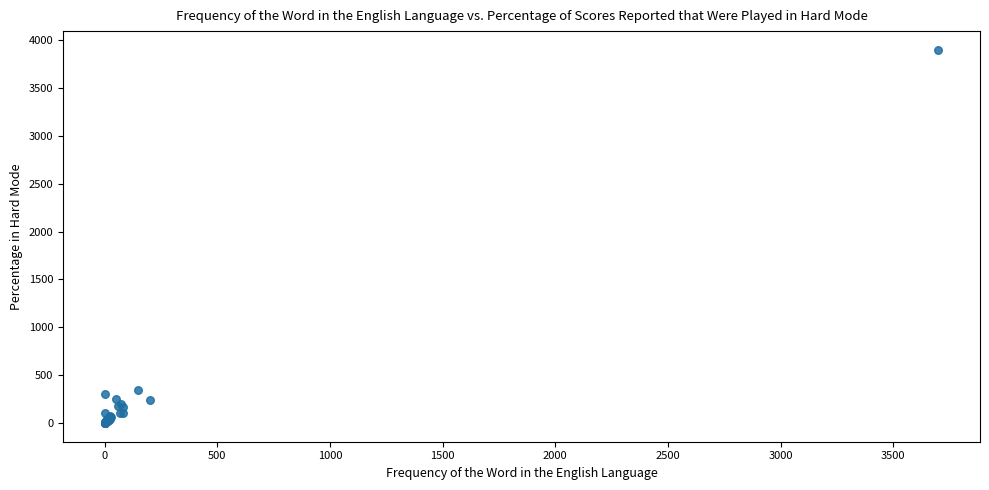

What Y value in the scatter plot is closest to 1950?

350